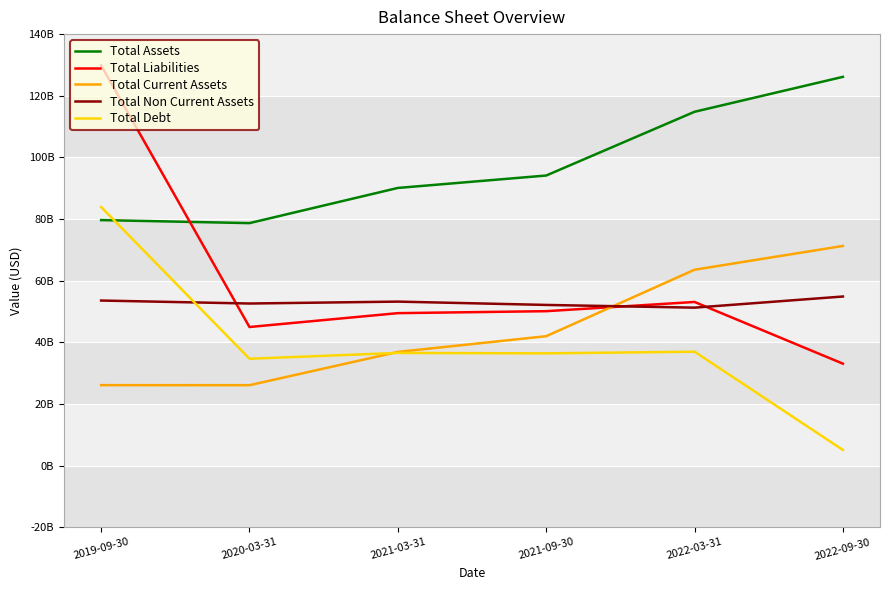

Which series has the largest total across all categories?

Total Assets